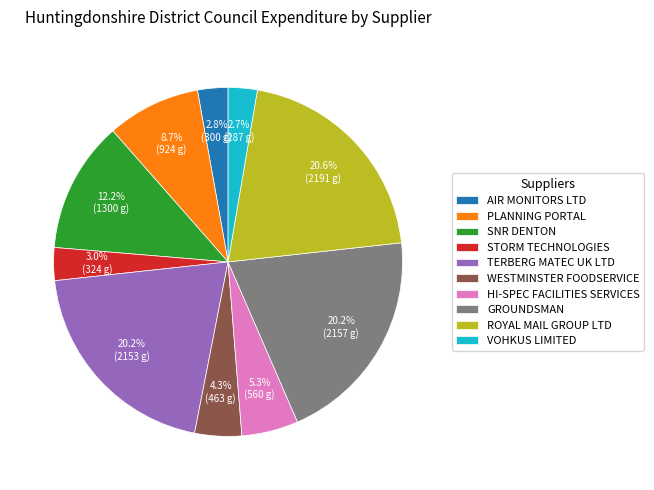

What percentage is the PLANNING PORTAL slice, to the nearest percent?

9%